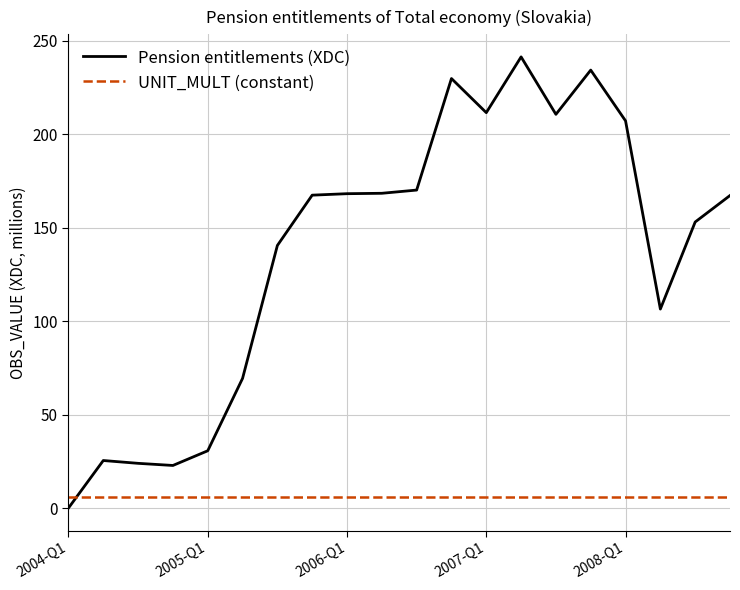

How many distinct data groups are displayed?

2